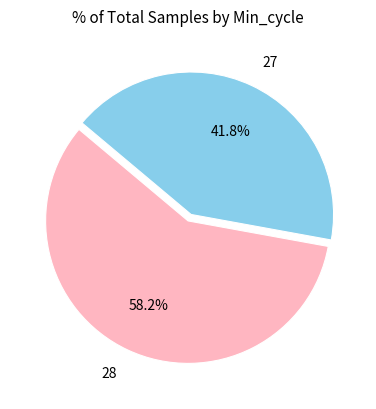

What percentage is the 28 slice, to the nearest percent?

58%